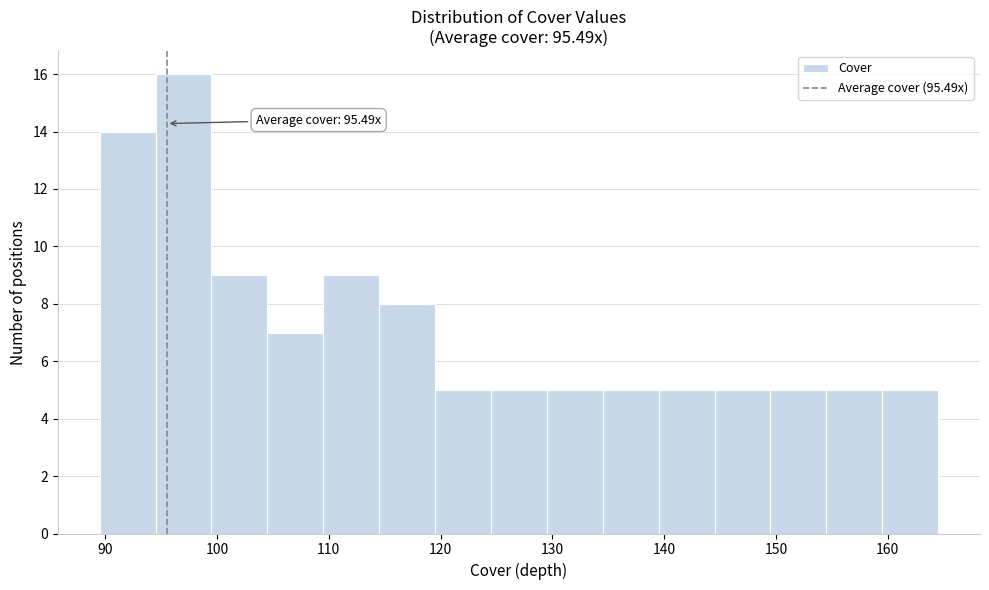

Which range on the x-axis has the tallest bar?

94.5 to 99.5